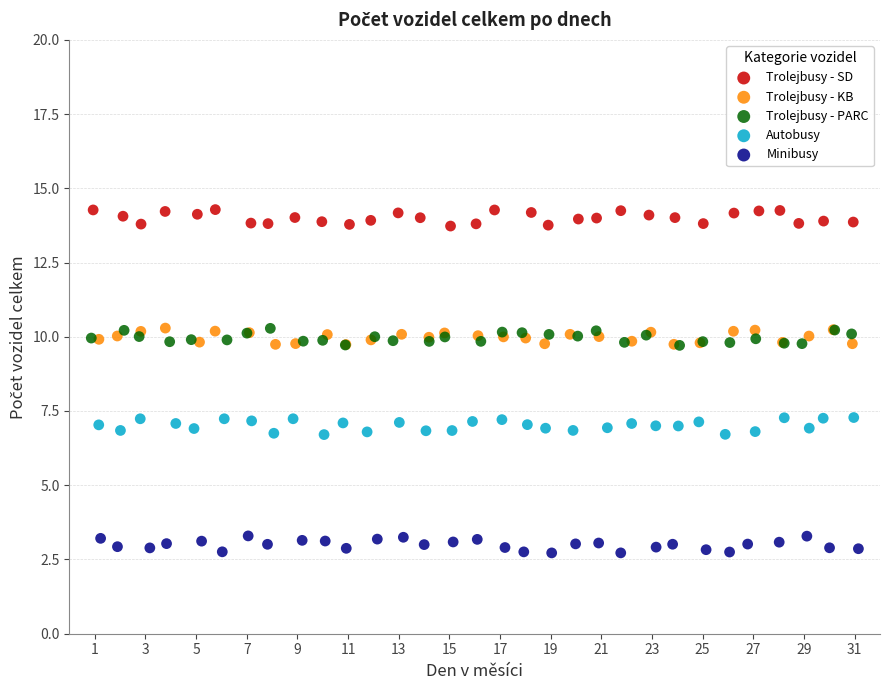

Which series reaches the maximum Y coordinate?

Trolejbusy - SD